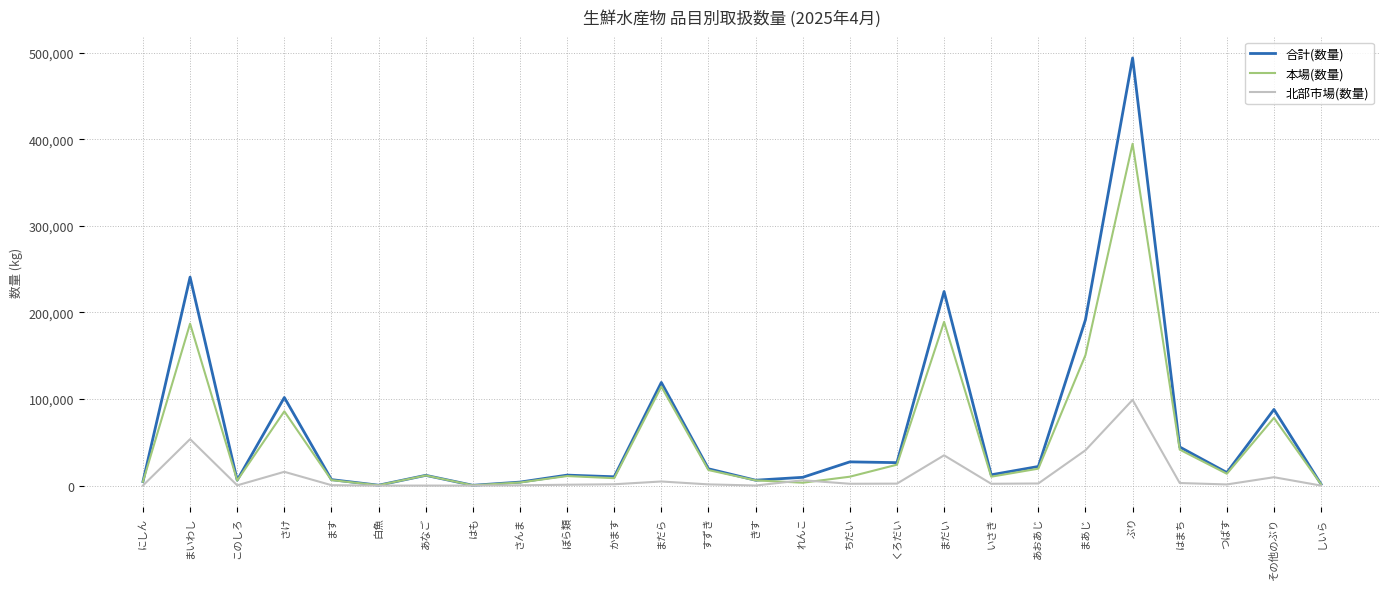

At which category is the sum across all series the highest?

ぶり